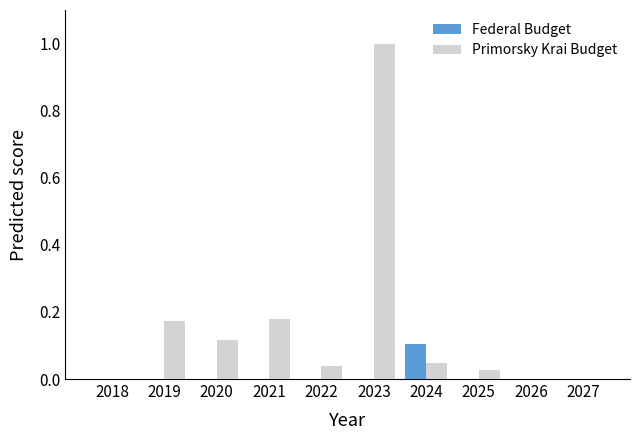

What is the highest value of the Primorsky Krai Budget series?

1.0